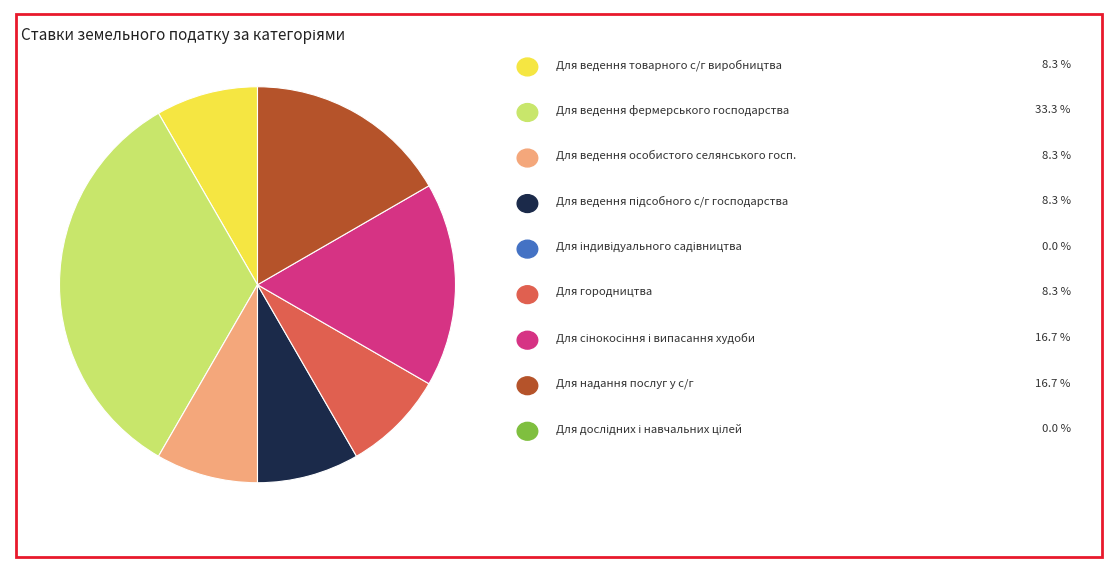

Is there any slice that represents more than half of the pie?

No